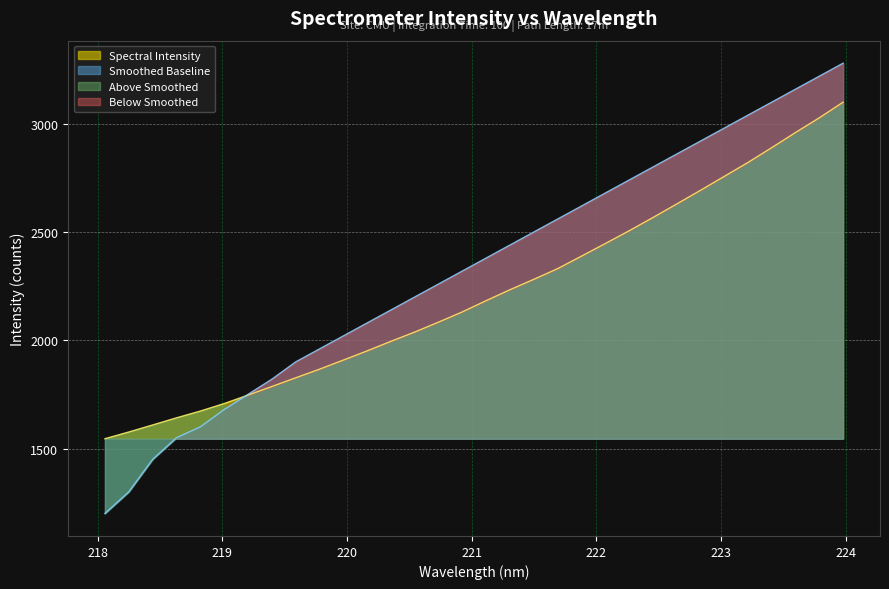

Where is the data nearest to the value 2322?

221.6902